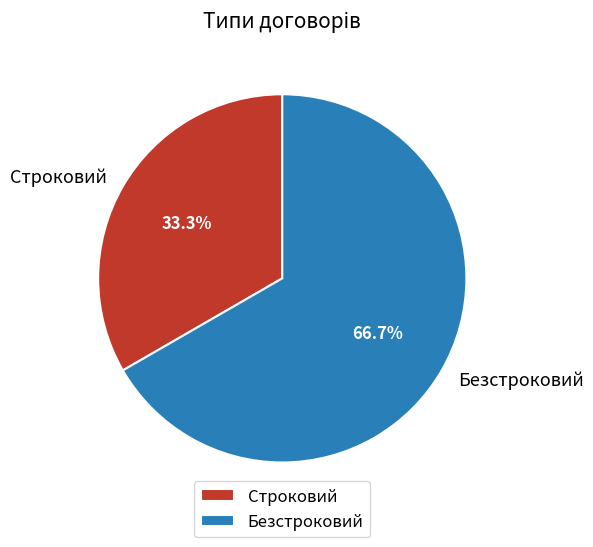

What is the ratio of the value at Строковий to the value at Безстроковий?

0.5